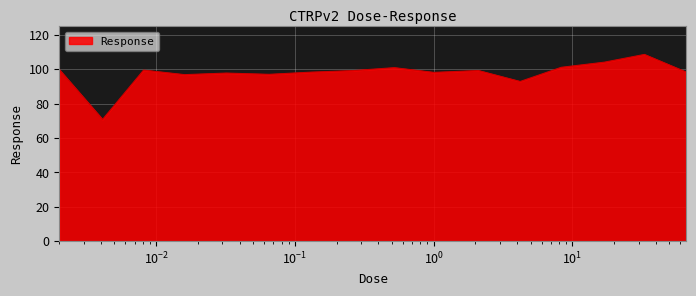

What is the minimum value shown in the chart?

70.9